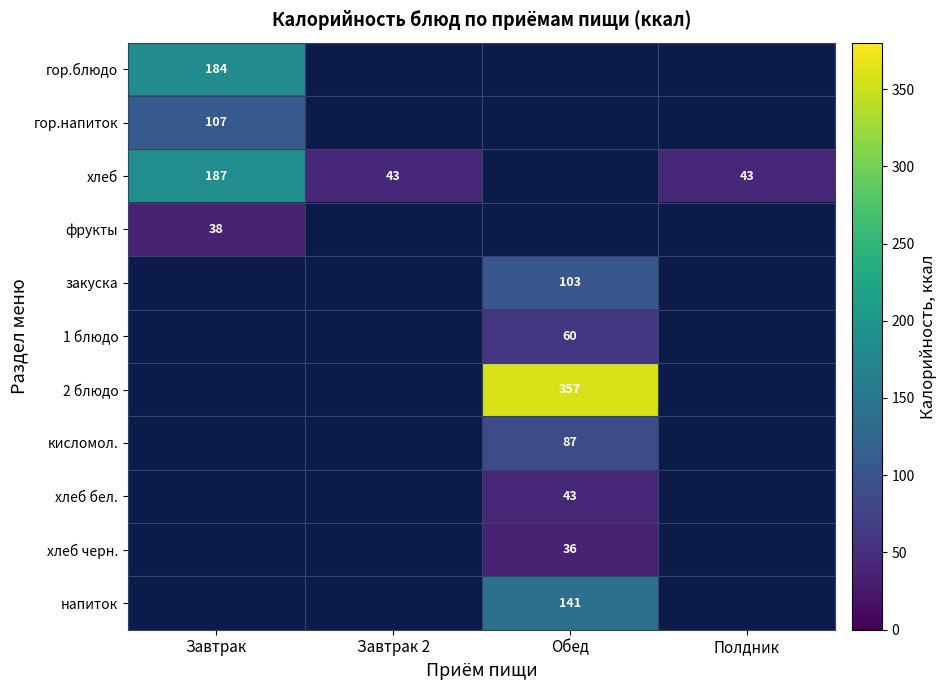

Which category has the lowest value across all series?

Обед